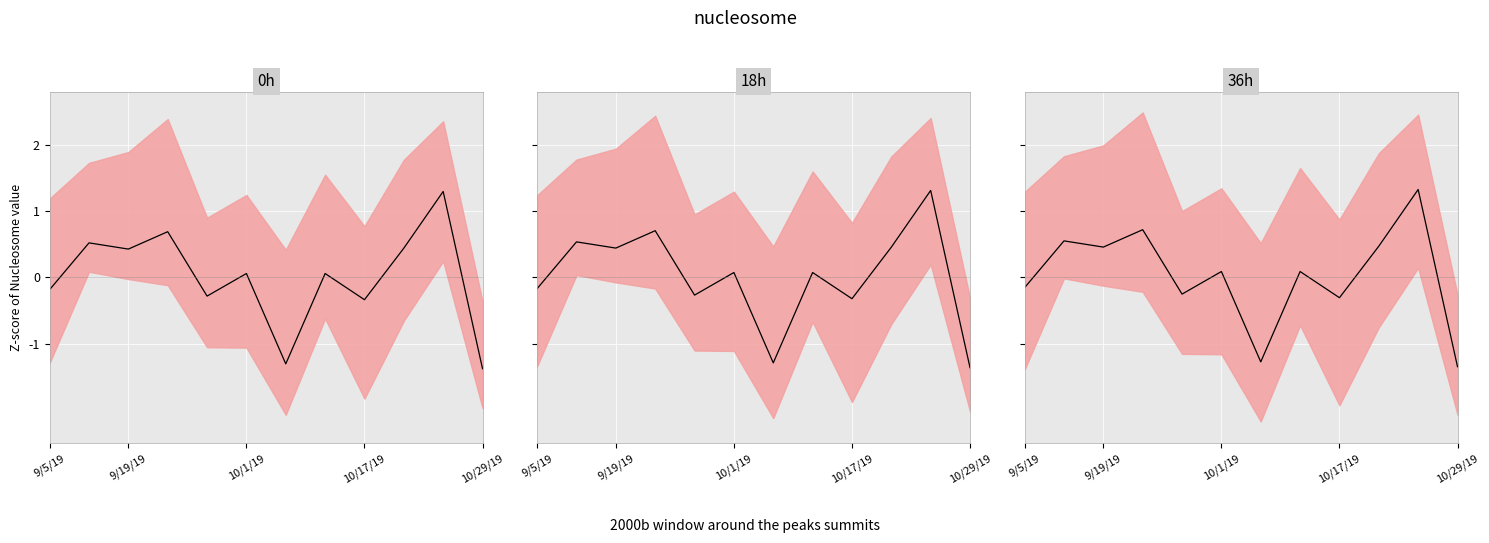

How many distinct data groups are displayed?

1